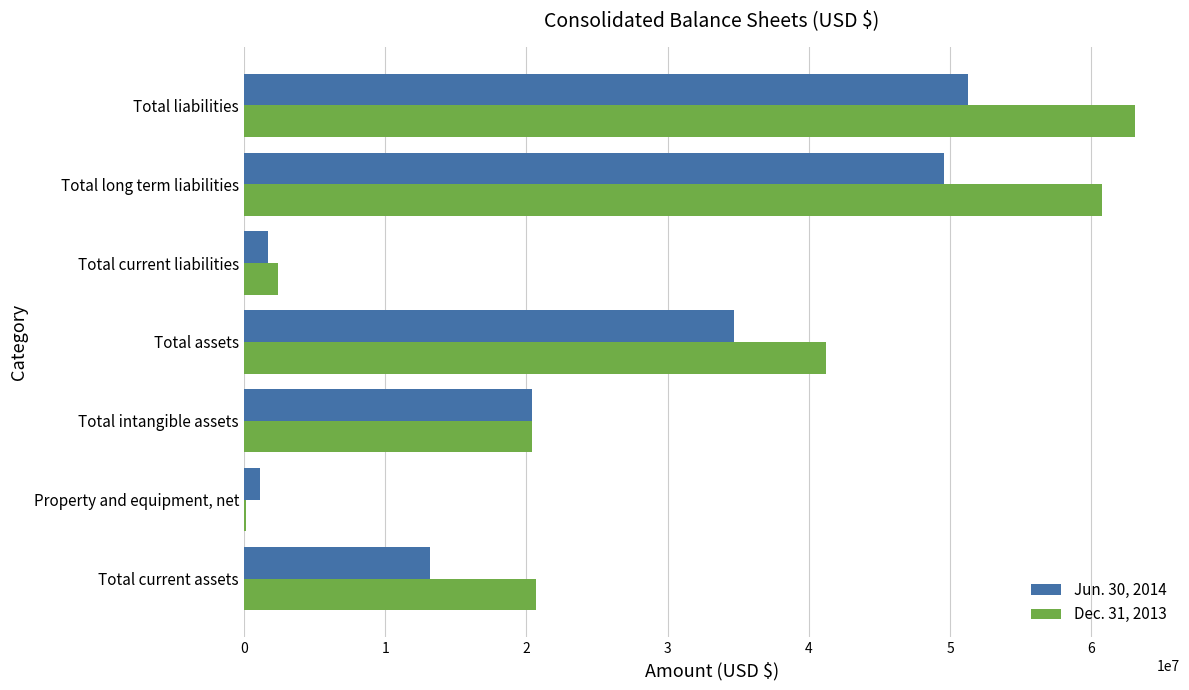

Which label corresponds to the largest value in the chart?

Total liabilities